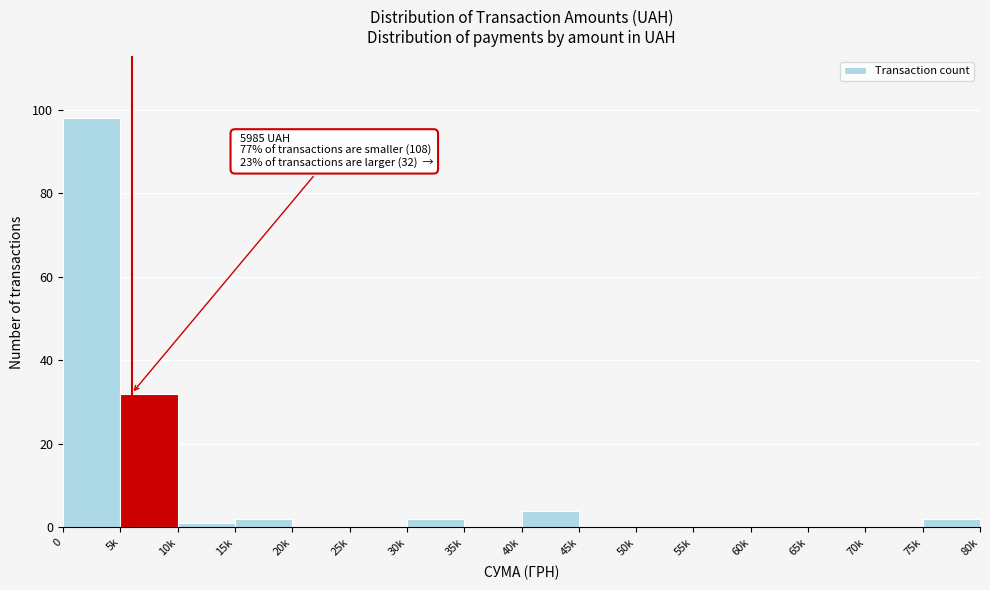

Reading left to right, list all the values displayed in this chart.

0=98	5k=32	10k=1	15k=2	20k=0	25k=0	30k=2	35k=0	40k=4	45k=0	50k=0	55k=0	60k=0	65k=0	70k=0	75k=2